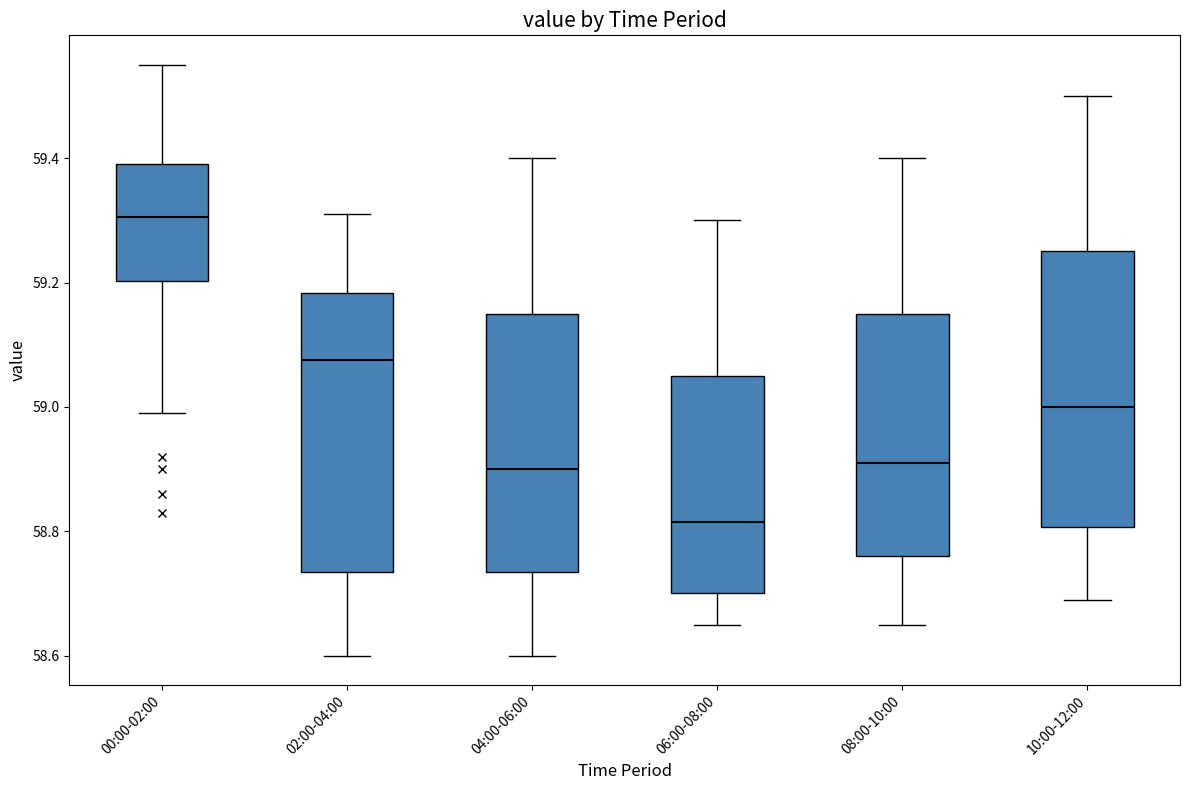

Which box's median line is the lowest?

06:00-08:00